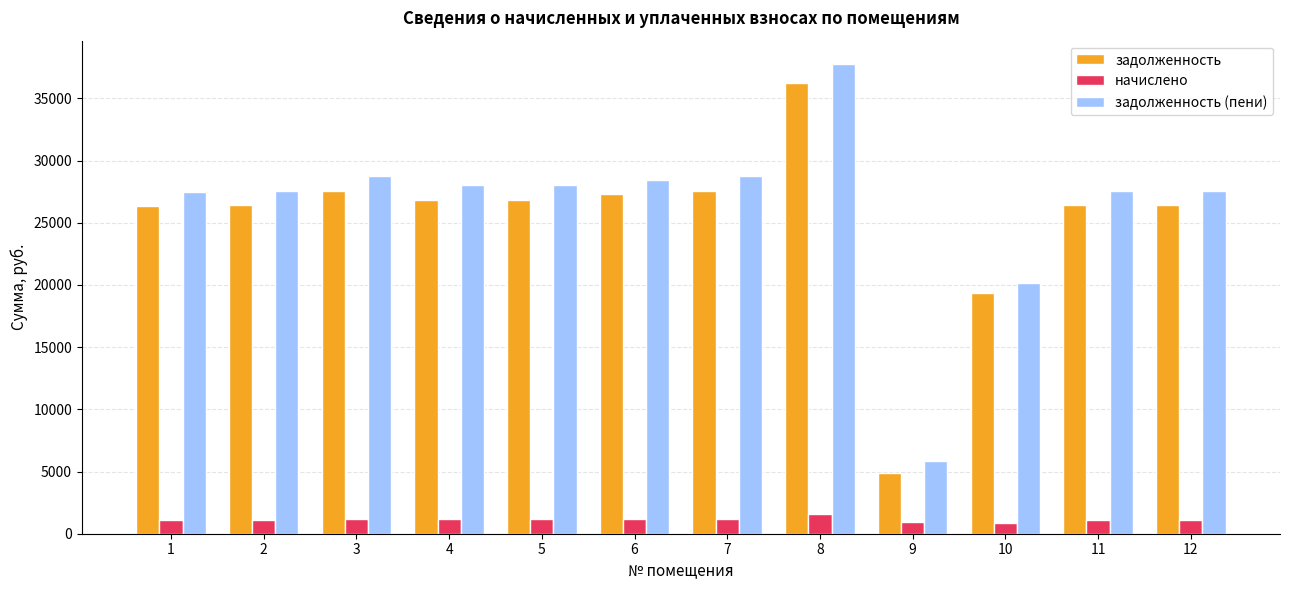

What is the difference between the maximum and minimum values in the задолженность series?

31325.7